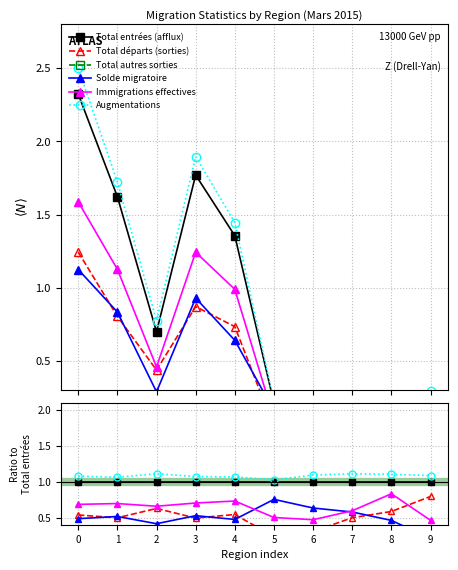

Reading left to right, what are all the values shown in this chart?

Total entrées (afflux): 0=1.0	1=1.0	2=1.0	3=1.0	4=1.0	5=1.0	6=1.0	7=1.0	8=1.0	9=1.0
Total départs (sorties): 0=0.5	1=0.5	2=0.6	3=0.5	4=0.5	5=0.2	6=0.3	7=0.5	8=0.6	9=0.8
Total autres sorties: 0=0.1	1=0.1	2=0.1	3=0.1	4=0.1	5=0.0	6=0.2	7=0.0	8=0.1	9=0.1
Solde migratoire: 0=0.5	1=0.5	2=0.4	3=0.5	4=0.5	5=0.8	6=0.6	7=0.6	8=0.5	9=0.2
Immigrations effectives: 0=0.7	1=0.7	2=0.7	3=0.7	4=0.7	5=0.5	6=0.5	7=0.6	8=0.8	9=0.5
Augmentations: 0=1.1	1=1.1	2=1.1	3=1.1	4=1.1	5=1.0	6=1.1	7=1.1	8=1.1	9=1.1